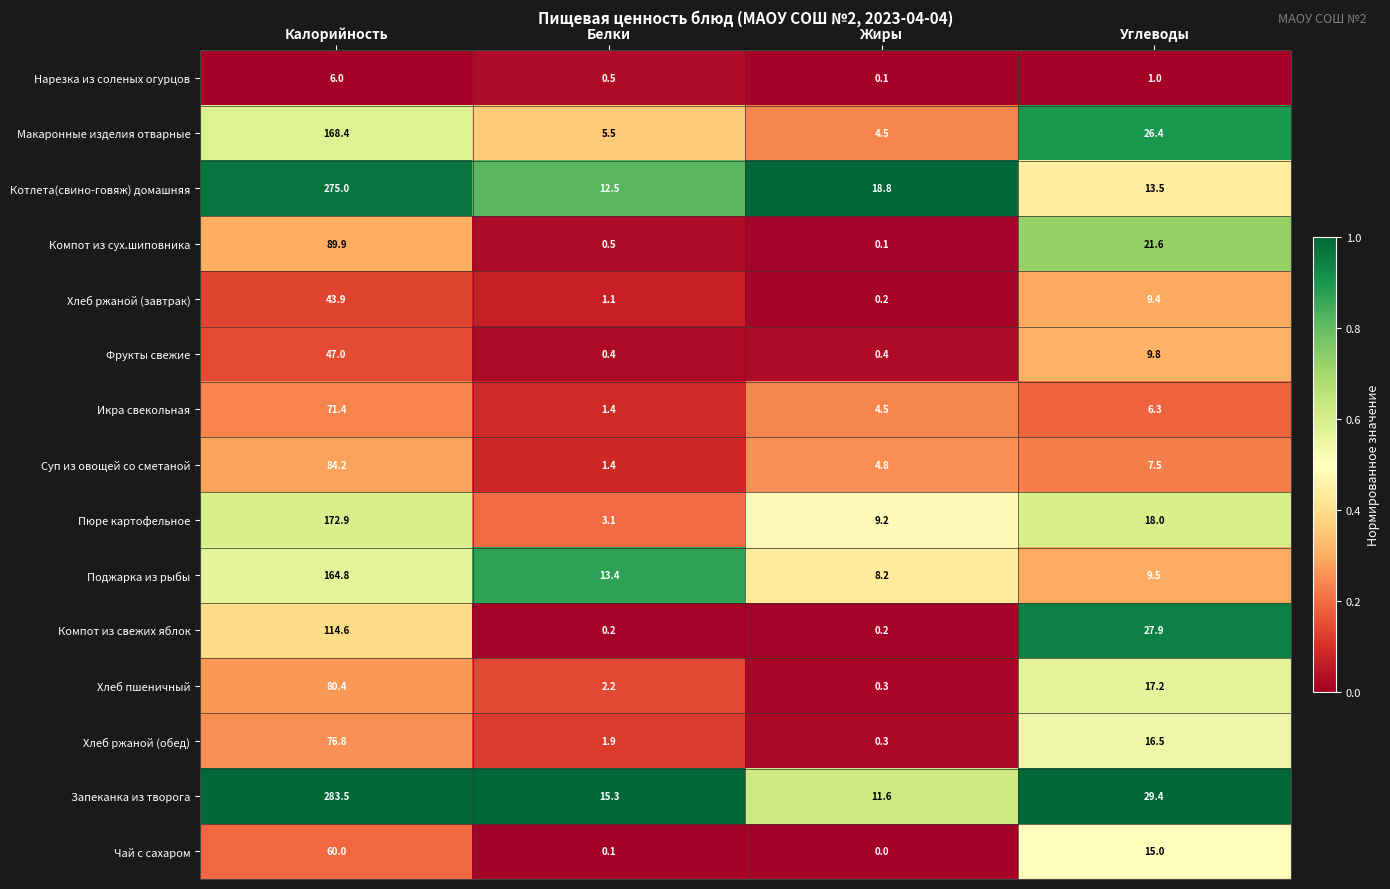

At which category is the sum across all series the highest?

Калорийность